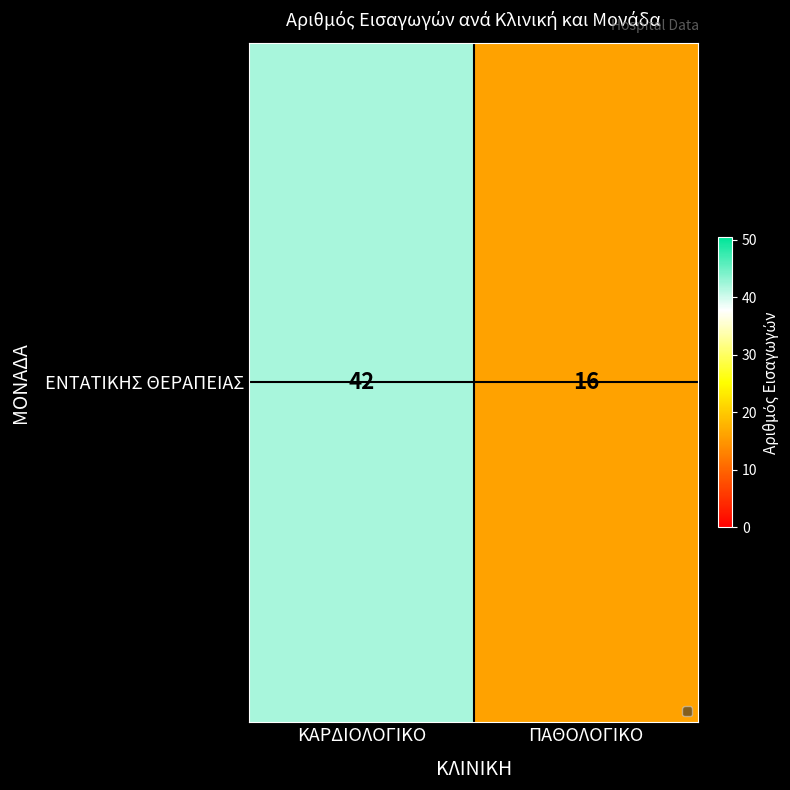

Which has a higher value, ΠΑΘΟΛΟΓΙΚΟ or ΚΑΡΔΙΟΛΟΓΙΚΟ?

ΚΑΡΔΙΟΛΟΓΙΚΟ